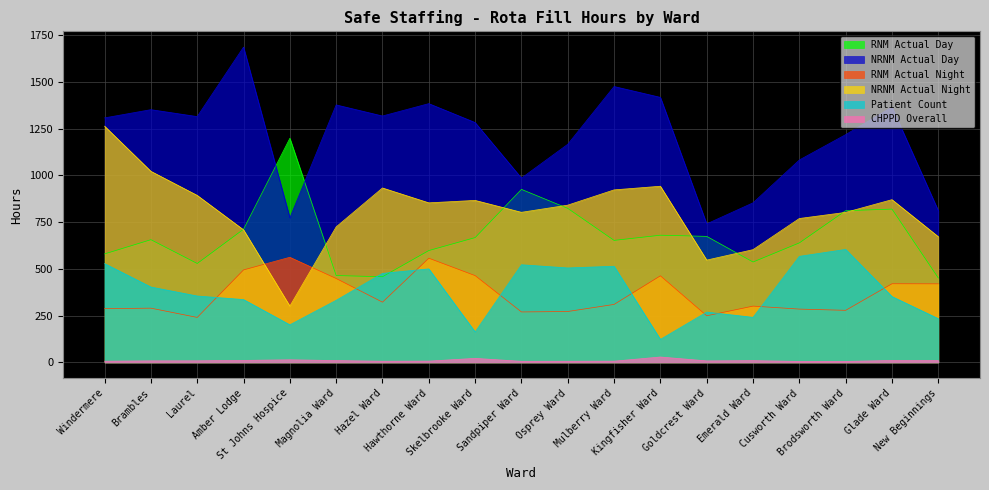

How many categories are shown in the chart?

19